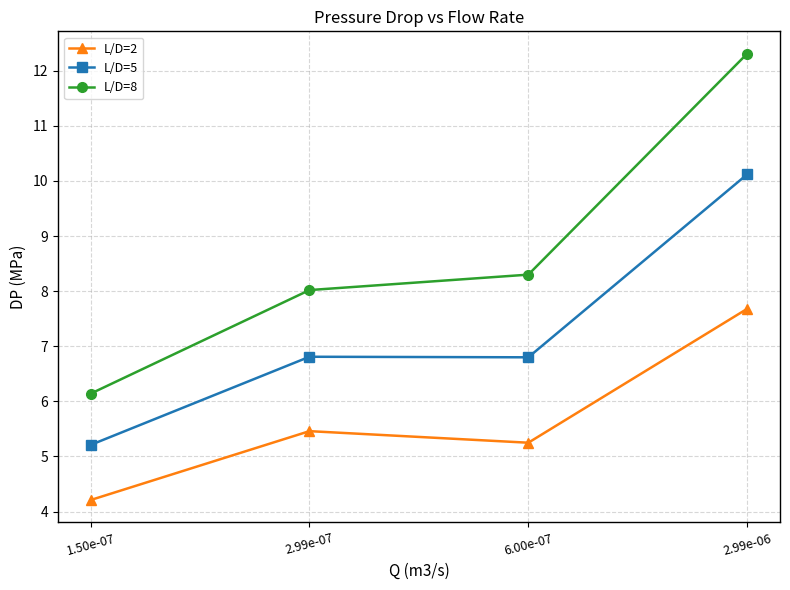

What is the difference between the highest and lowest values at 2.99e-07?

2.6